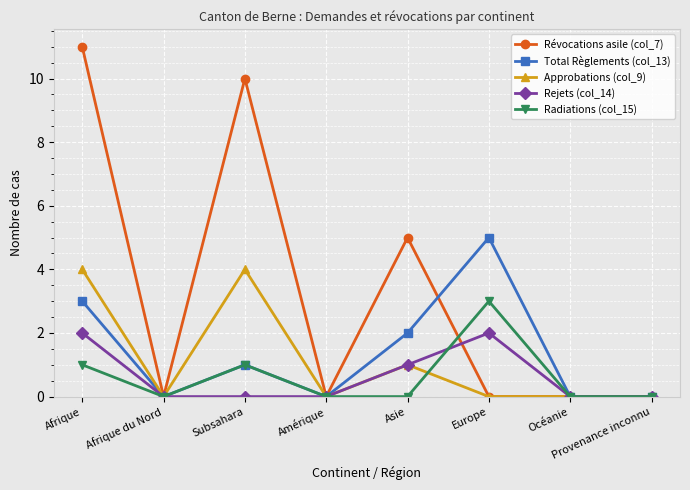

What are all the series names shown in the legend?

Révocations asile (col_7), Total Règlements (col_13), Approbations (col_9), Rejets (col_14), Radiations (col_15)